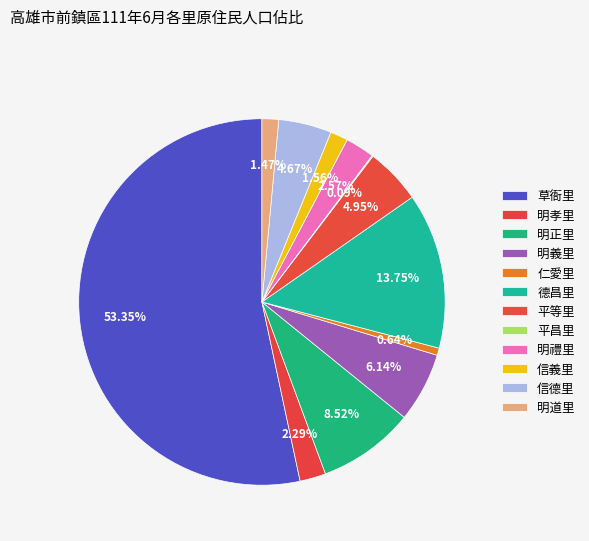

Between 明道里 and 信義里, which is larger?

信義里